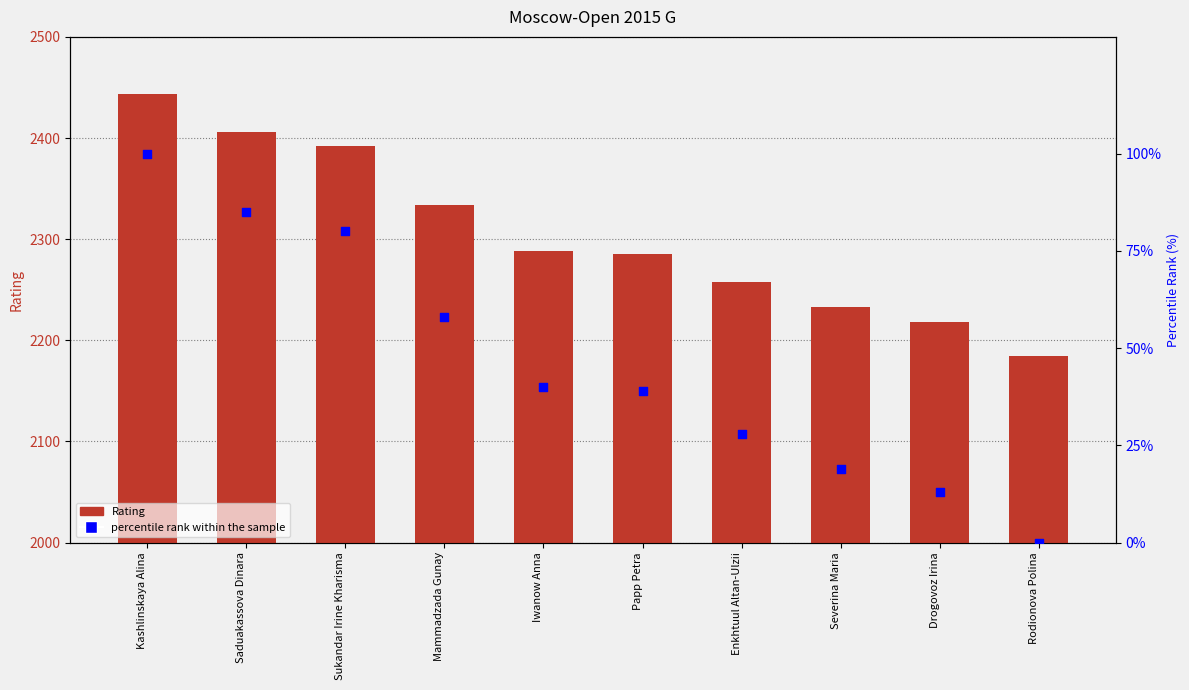

At which category is the sum across all series the highest?

Kashlinskaya Alina